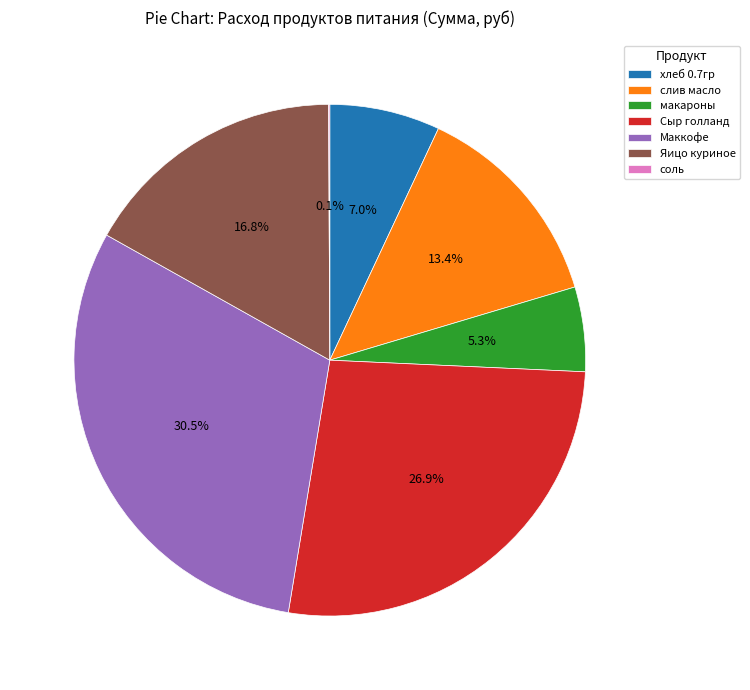

Which category has the biggest portion of the pie?

Маккофе